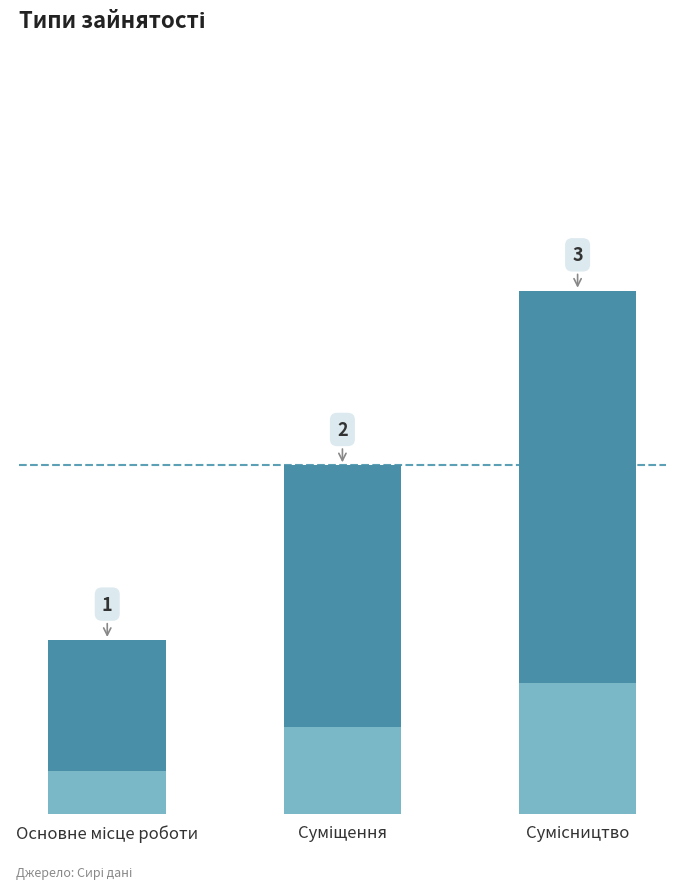

What is the change in value from Основне місце роботи to Сумісництво?

+2